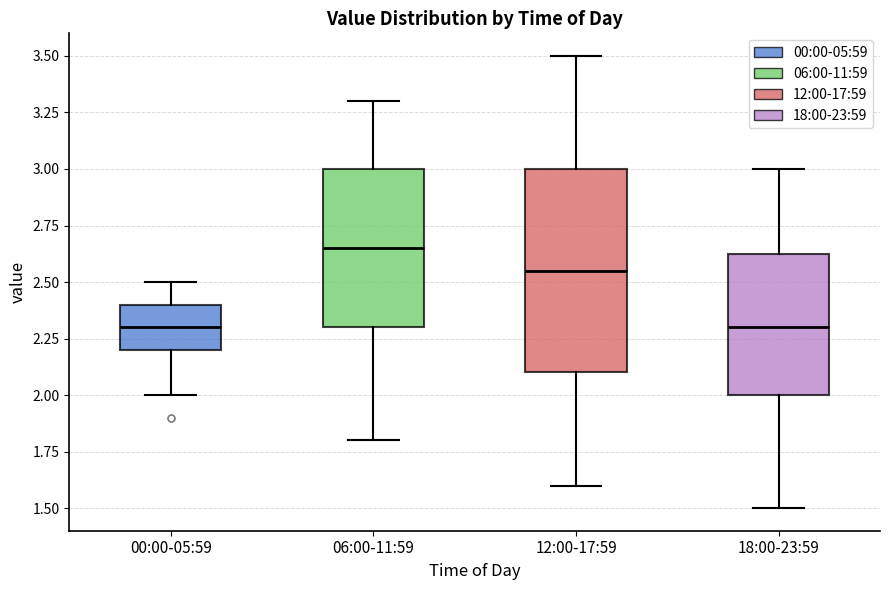

Reading left to right, transcribe this box plot: for each box, give where its median line is, the range the box spans, and where its two whiskers end, as read against the y-axis. The values are not printed on the chart, so give them approximately, as read against the axis.

00:00-05:59: median 2.30, box 2.20 to 2.40, whiskers 2.00 to 2.50
06:00-11:59: median 2.65, box 2.30 to 3.00, whiskers 1.80 to 3.30
12:00-17:59: median 2.55, box 2.10 to 3.00, whiskers 1.60 to 3.50
18:00-23:59: median 2.30, box 2.00 to 2.65, whiskers 1.50 to 3.00